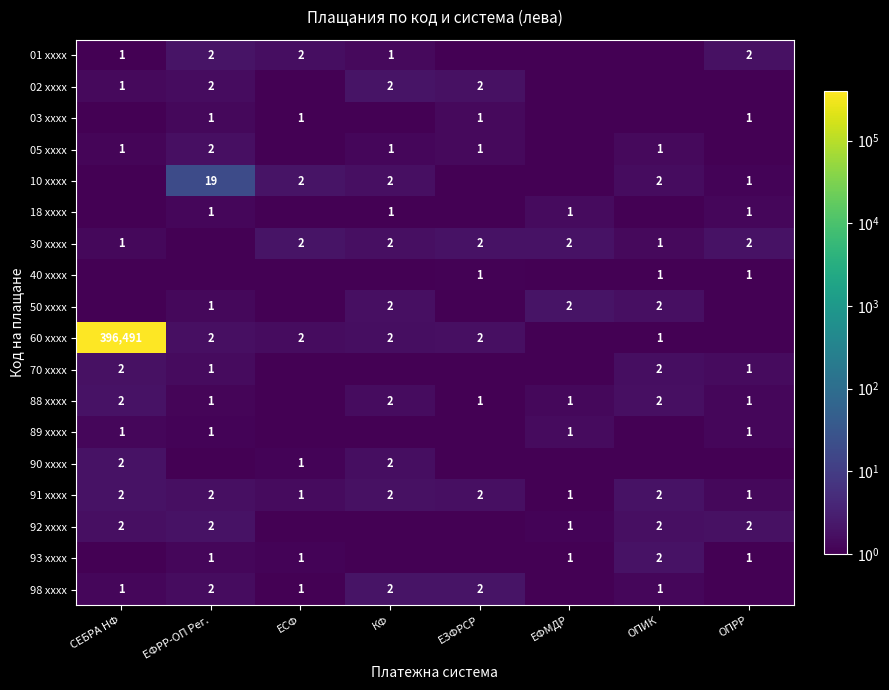

What is the difference between the maximum and second lowest values in the 60 xxxx series?

396490.0